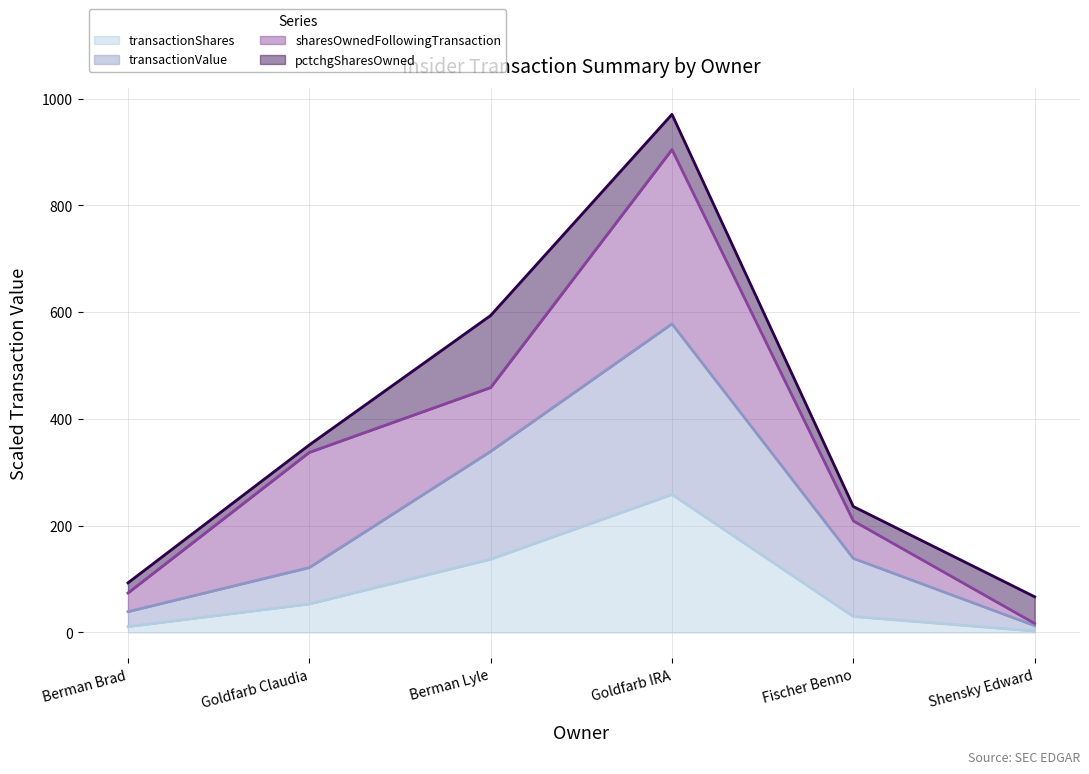

True or false: transactionShares and transactionValue cross at least once.

False